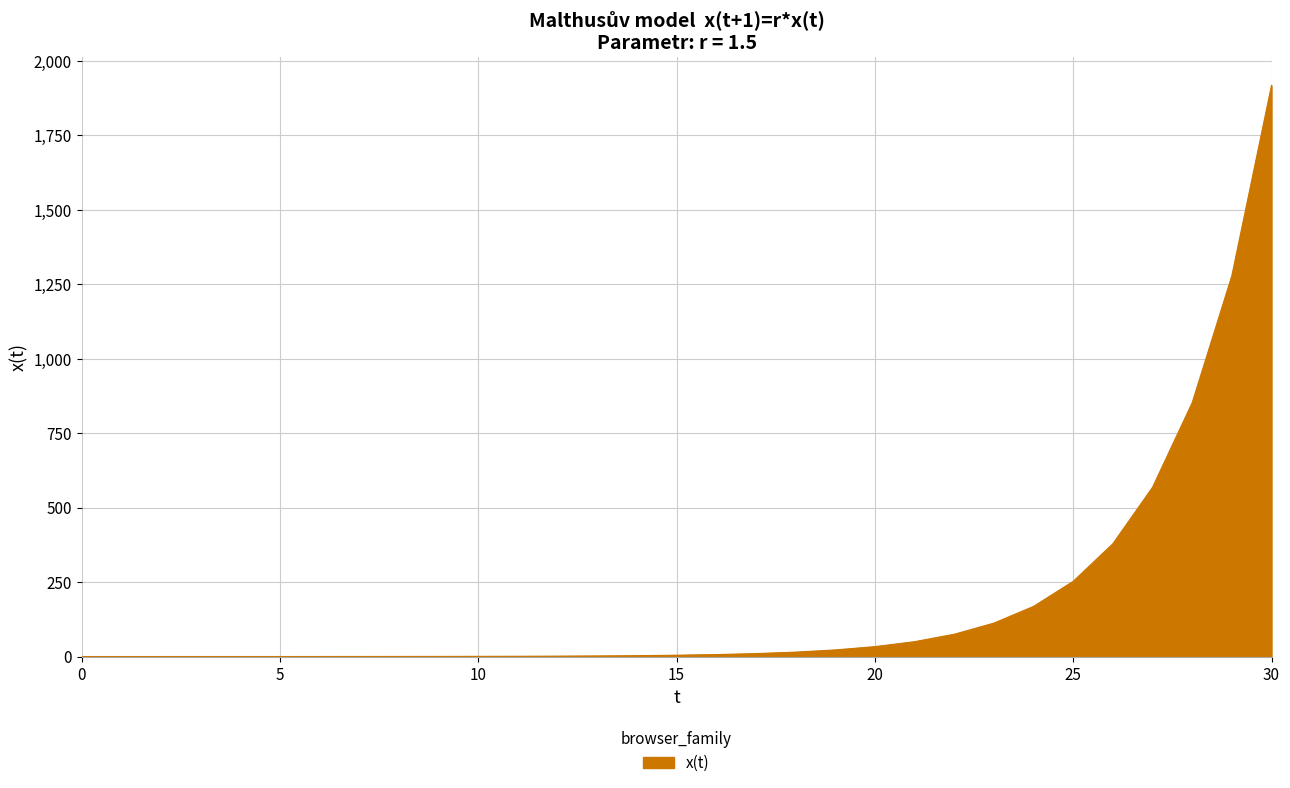

What is the maximum value shown in the chart?

1917.5